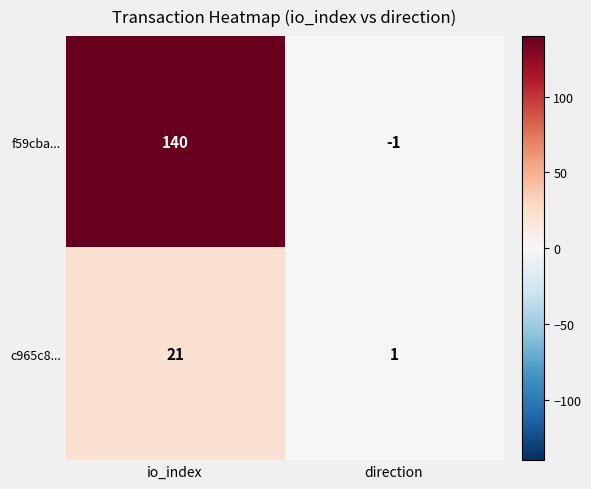

Rank the series by their average value, from highest to lowest.

f59cba..., c965c8...